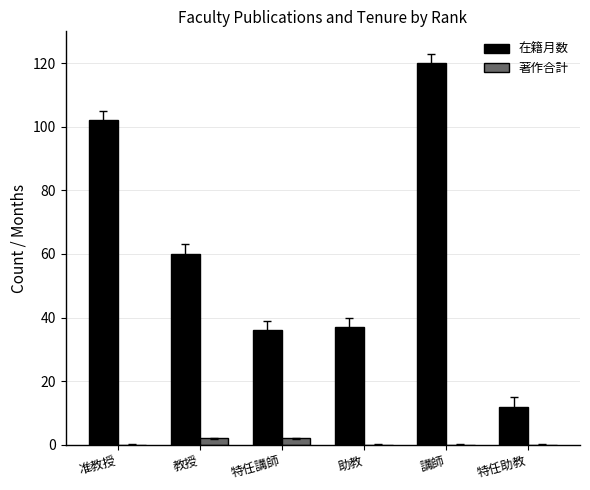

Between 特任講師 and 特任助教, which series saw the biggest shift?

在籍月数